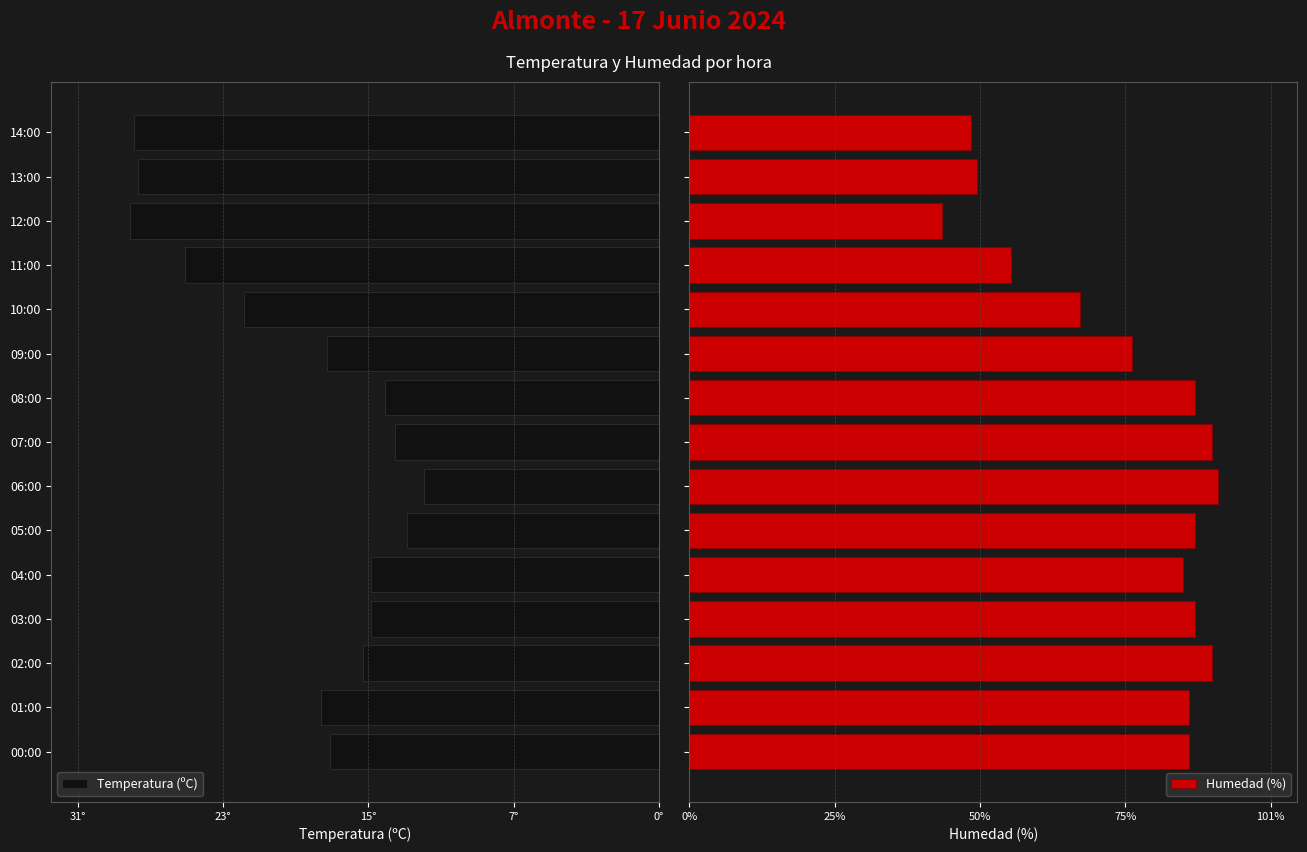

What is the difference between the maximum and minimum values in the Humedad (%) series?

48